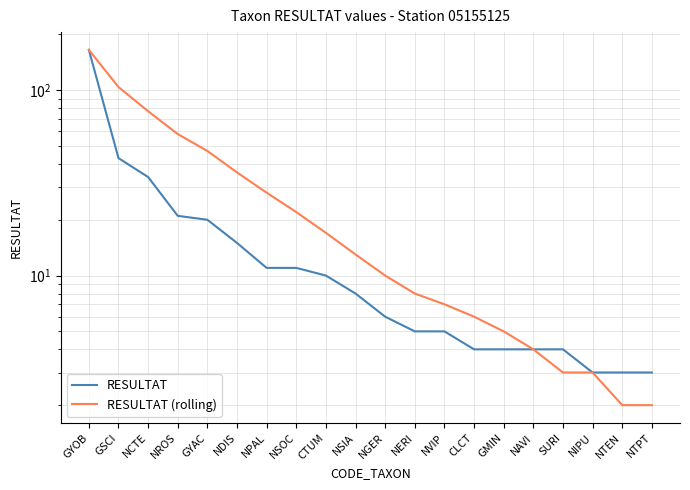

How many lines are shown in the chart?

2